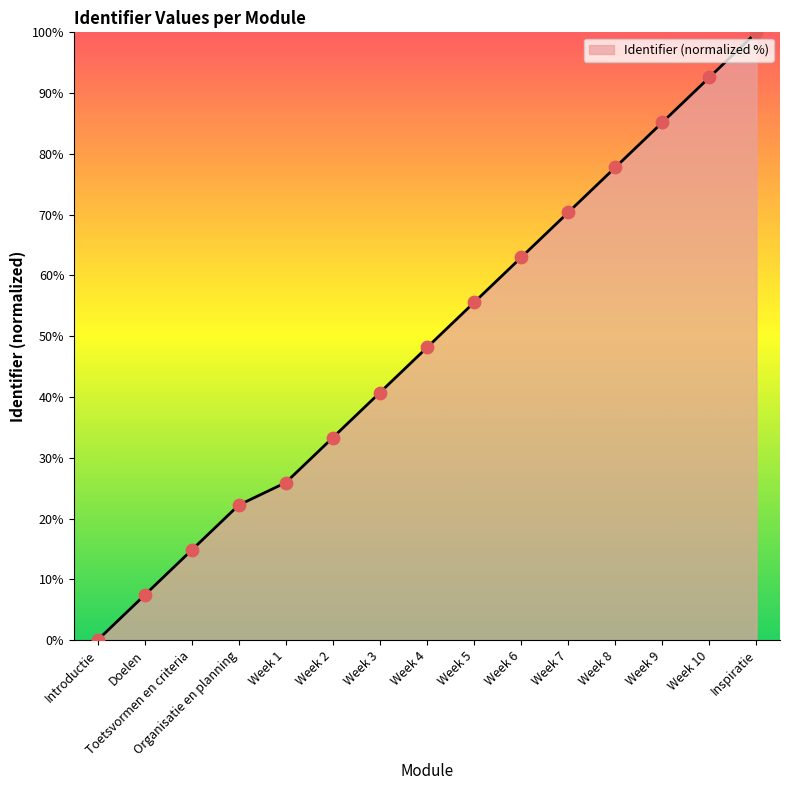

Approximately how many times larger is the value at Toetsvormen en criteria compared to Week 1?

0.6